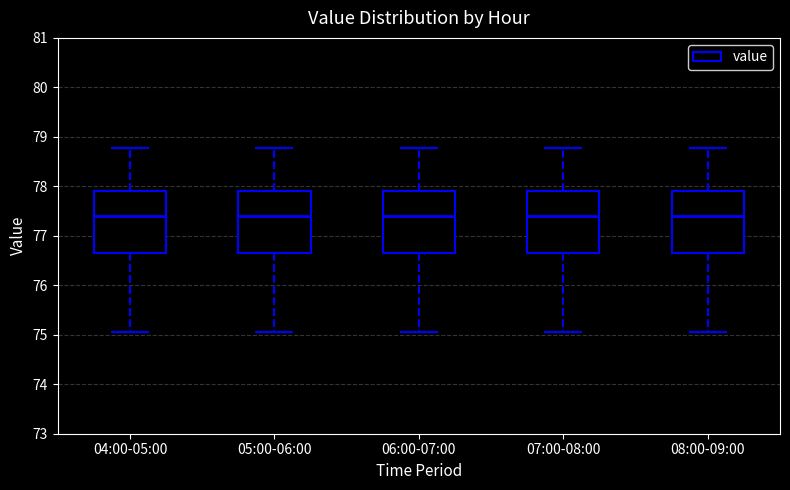

Reading left to right, read every box against the y-axis: the position of its median line, the range the box covers, and the ends of its whiskers. The values are not printed on the chart, so give them approximately, as read against the axis.

04:00-05:00: median 77.4, box 76.7 to 77.9, whiskers 75.1 to 78.8
05:00-06:00: median 77.4, box 76.7 to 77.9, whiskers 75.1 to 78.8
06:00-07:00: median 77.4, box 76.7 to 77.9, whiskers 75.1 to 78.8
07:00-08:00: median 77.4, box 76.7 to 77.9, whiskers 75.1 to 78.8
08:00-09:00: median 77.4, box 76.7 to 77.9, whiskers 75.1 to 78.8